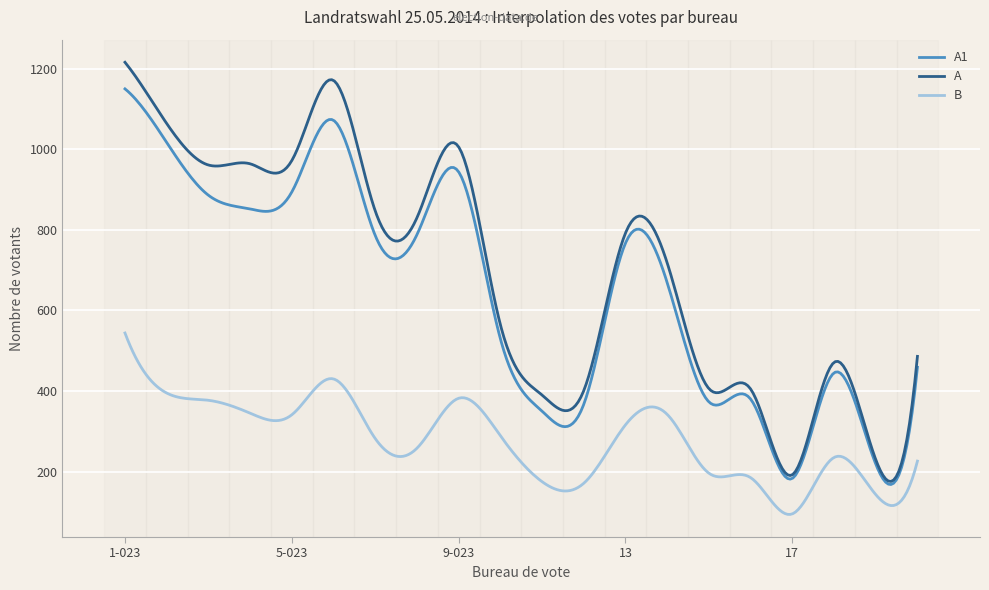

How many distinct data groups are displayed?

3